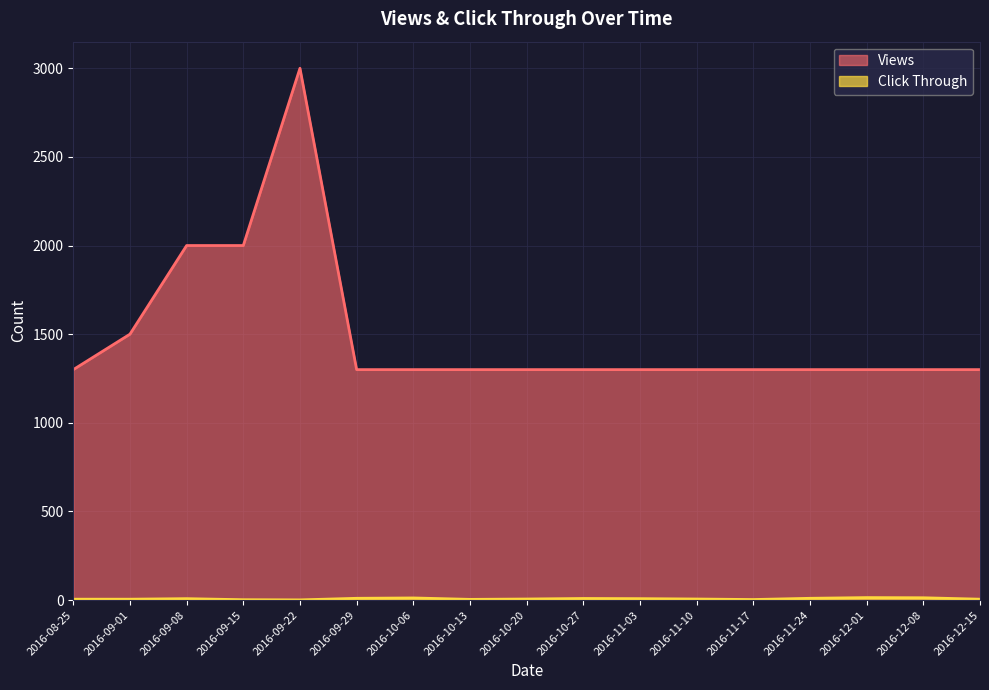

Which category has the highest value across all series?

2016-09-22